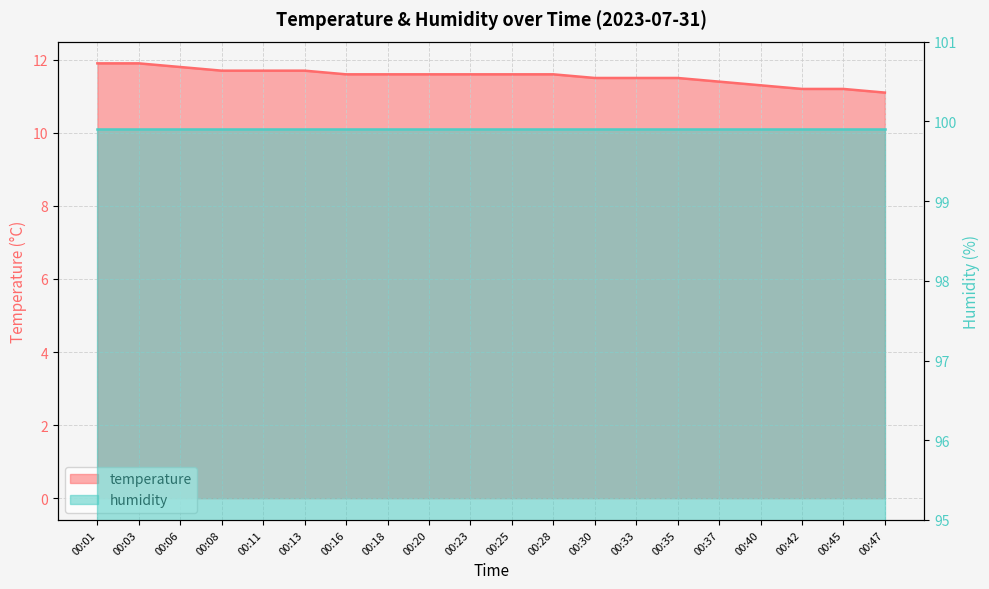

Read the value at 00:28.

11.6